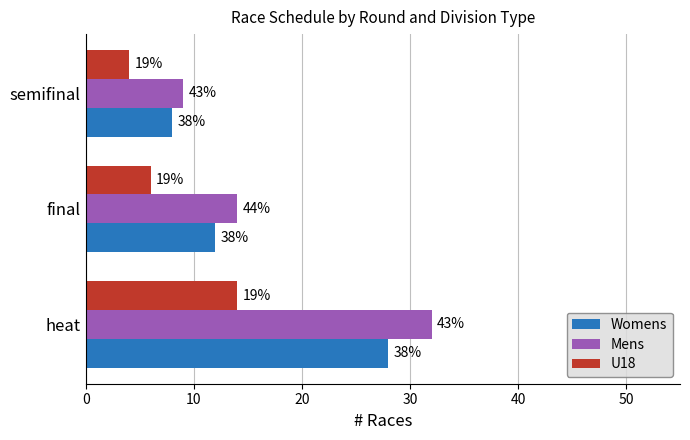

What is the value of the Womens bar at the 2nd from the left?

12